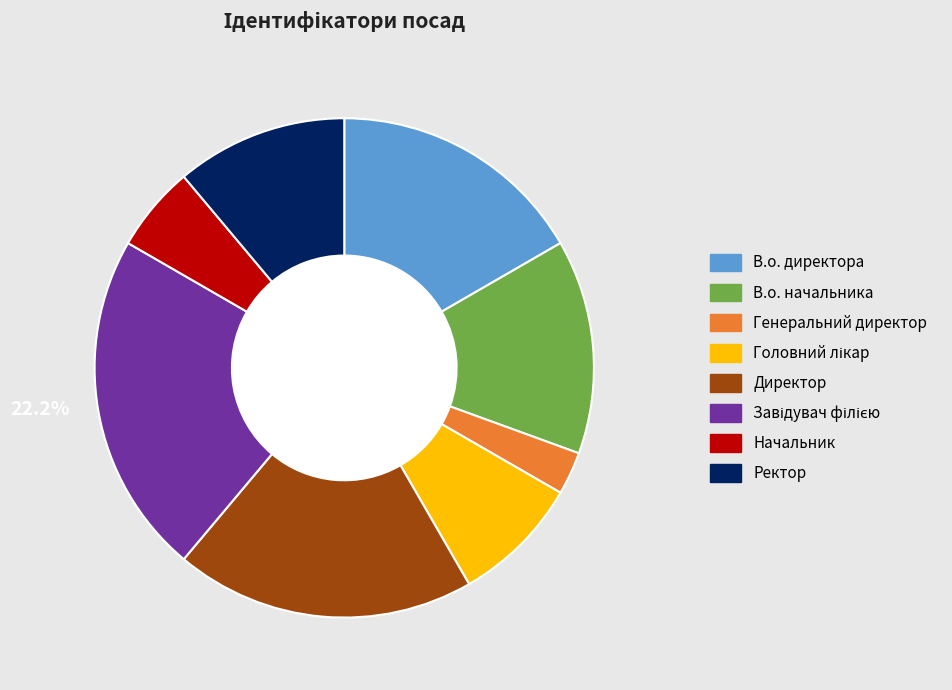

To the nearest percent, what portion does Генеральний директор represent?

3%